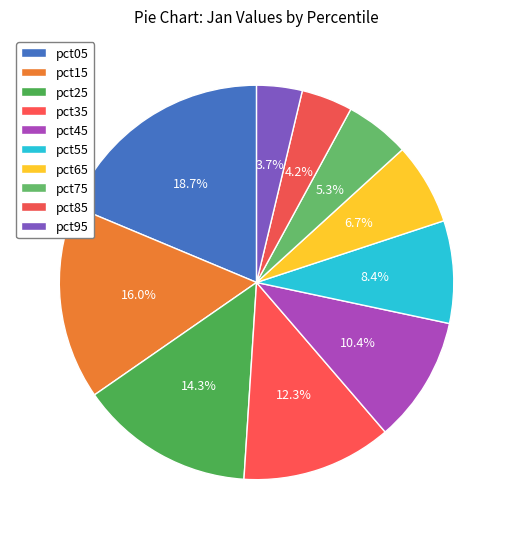

Count the number of slices in the pie.

10